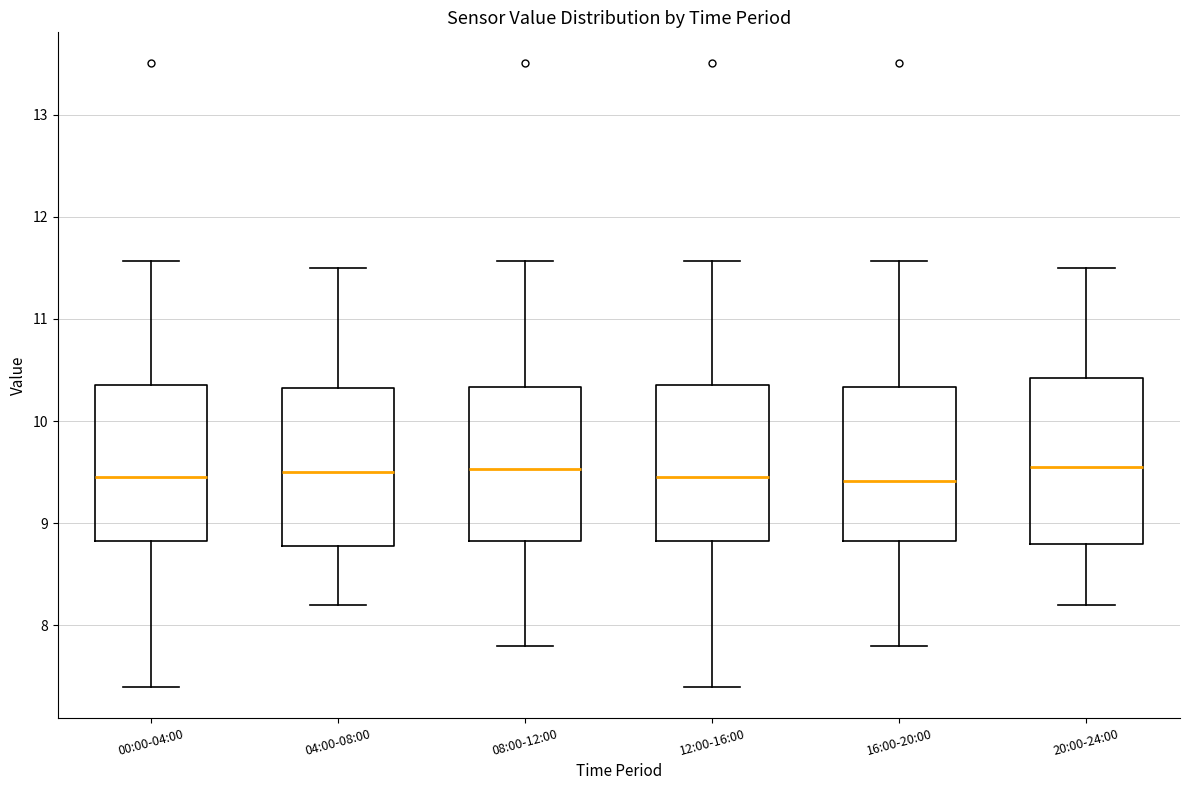

Where is the upper edge of the box for 12:00-16:00 on the y-axis? The values are not printed on the chart, so give them approximately, as read against the axis.

10.4